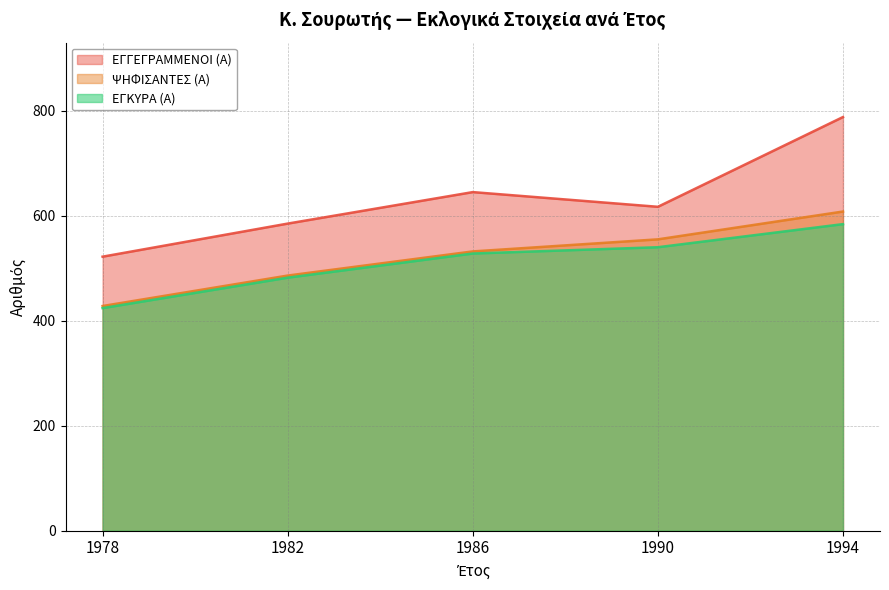

What is the spread (max minus min) of values at 1978?

98